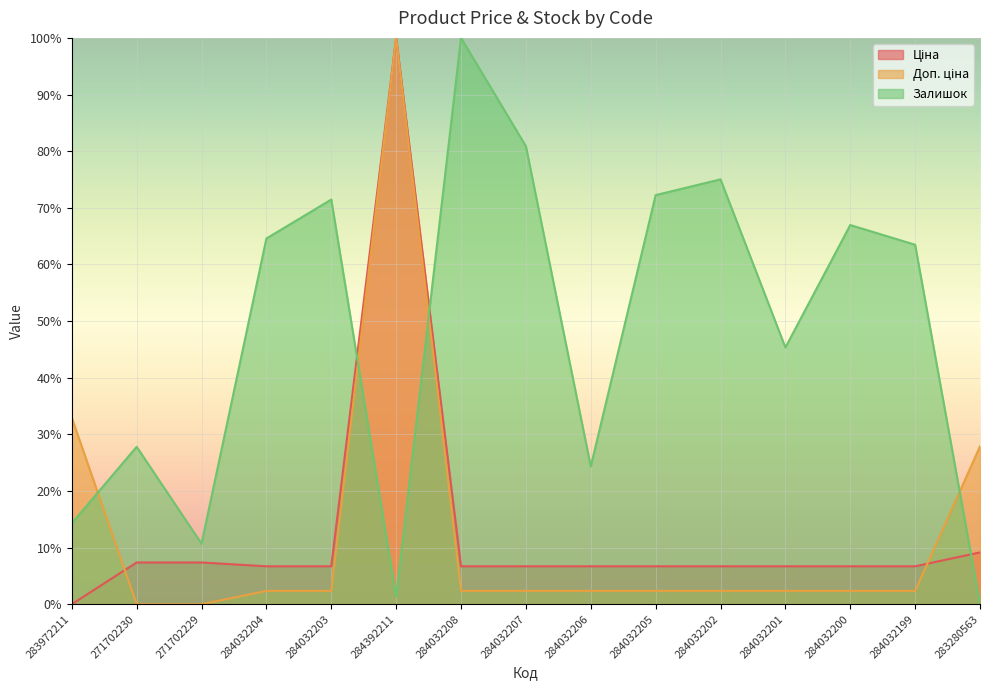

How many data points does each series have?

15